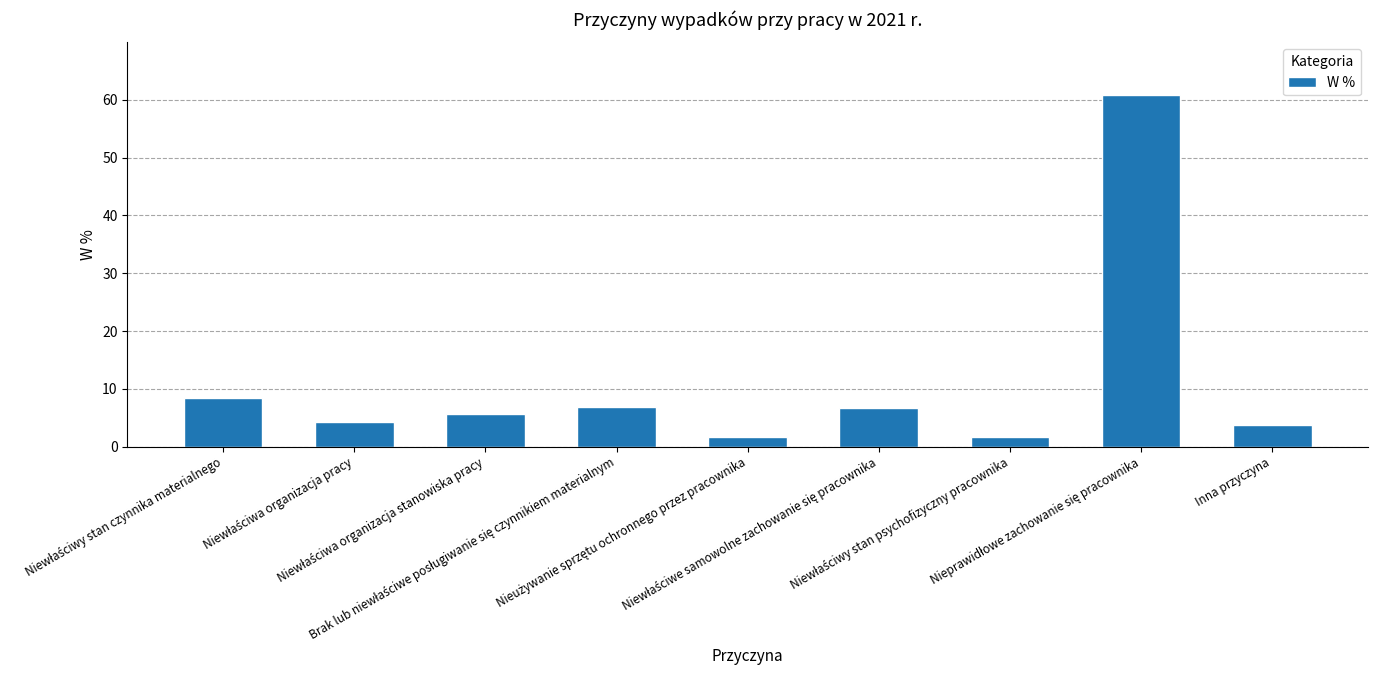

What is the difference between the maximum and minimum values?

59.2